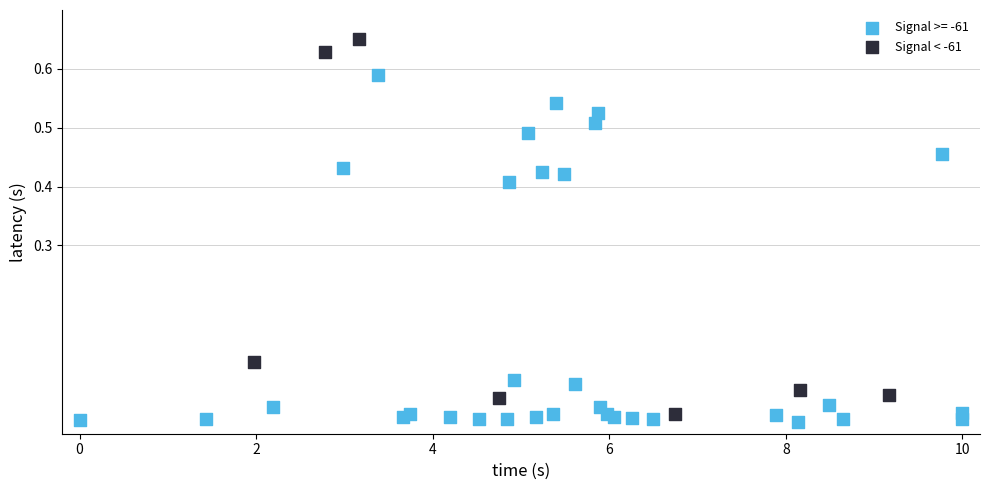

Which series contains the highest Y value?

Signal < -61